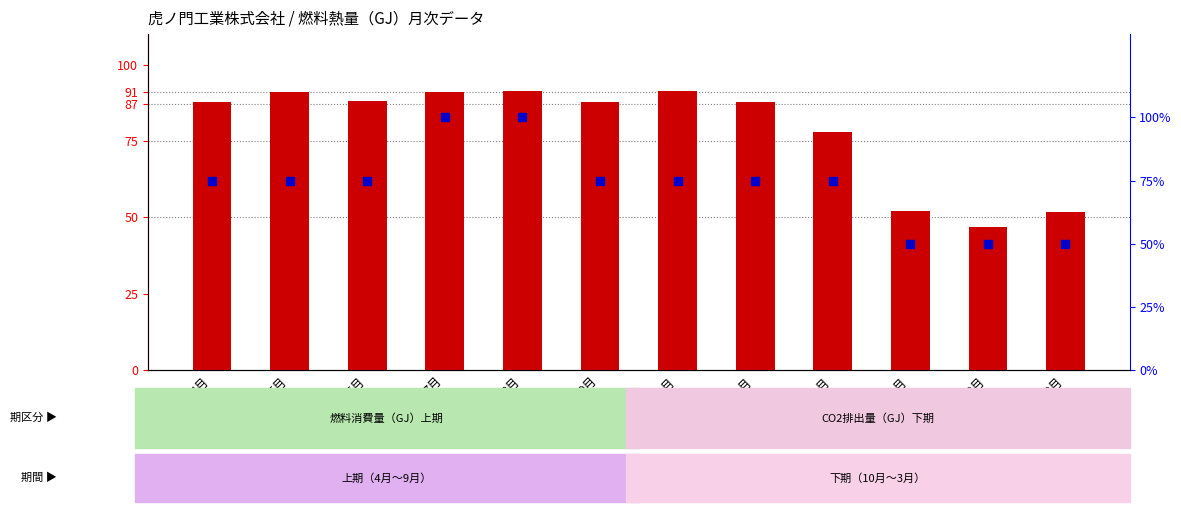

Is the value of transformed count at 5月 greater than the value of percentile rank within the sample at 4月?

Yes